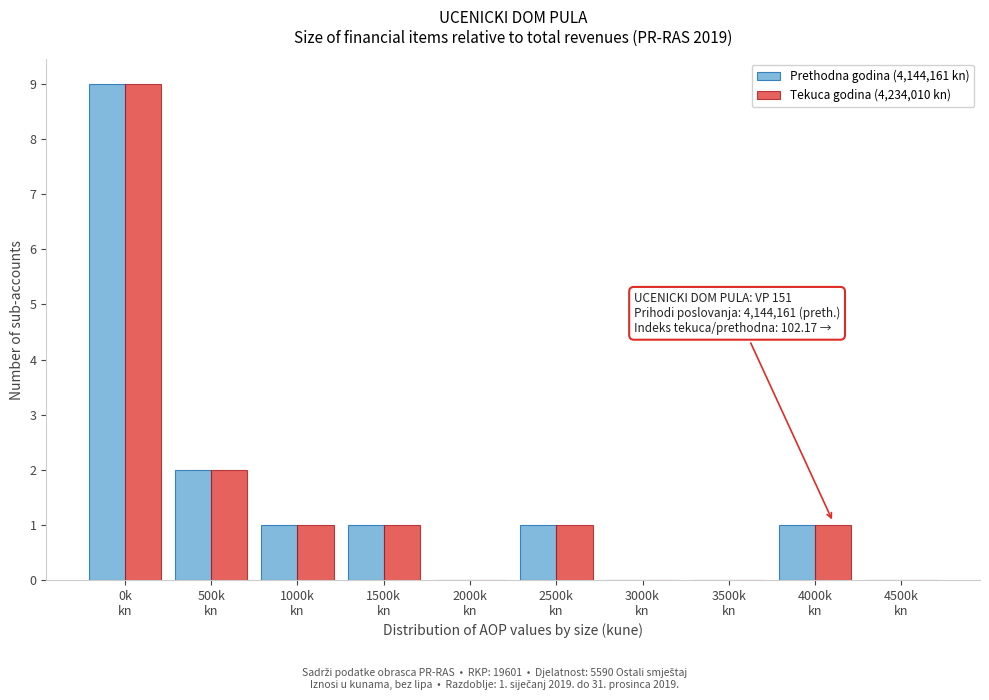

What is the sum of all Tekuca godina (4,234,010 kn) values?

15